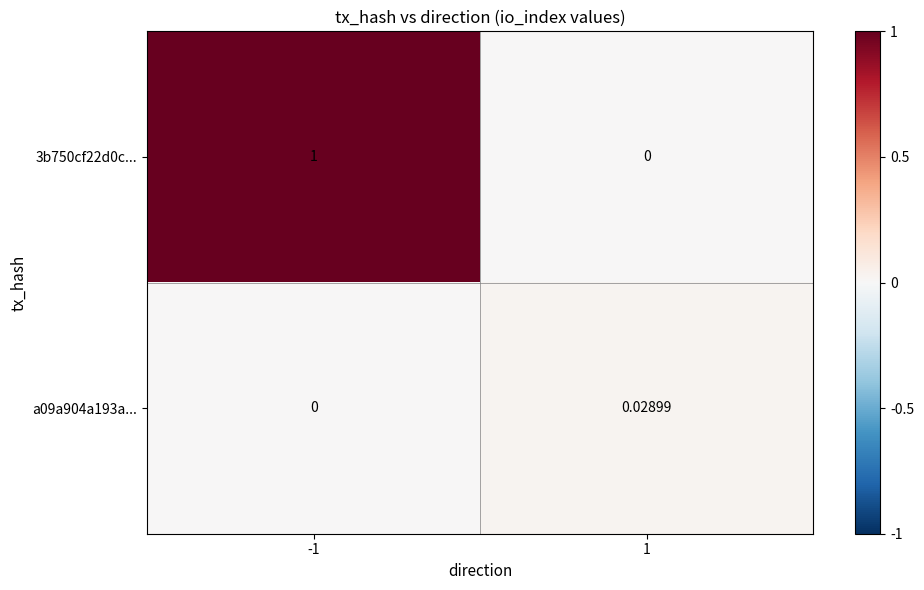

How many categories are shown in the chart?

2